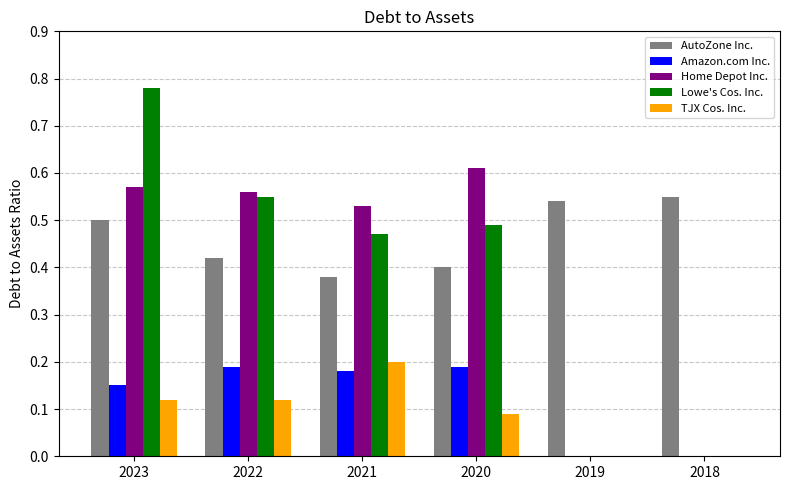

Is it true that AutoZone Inc. equals 0.9 at 2023?

False